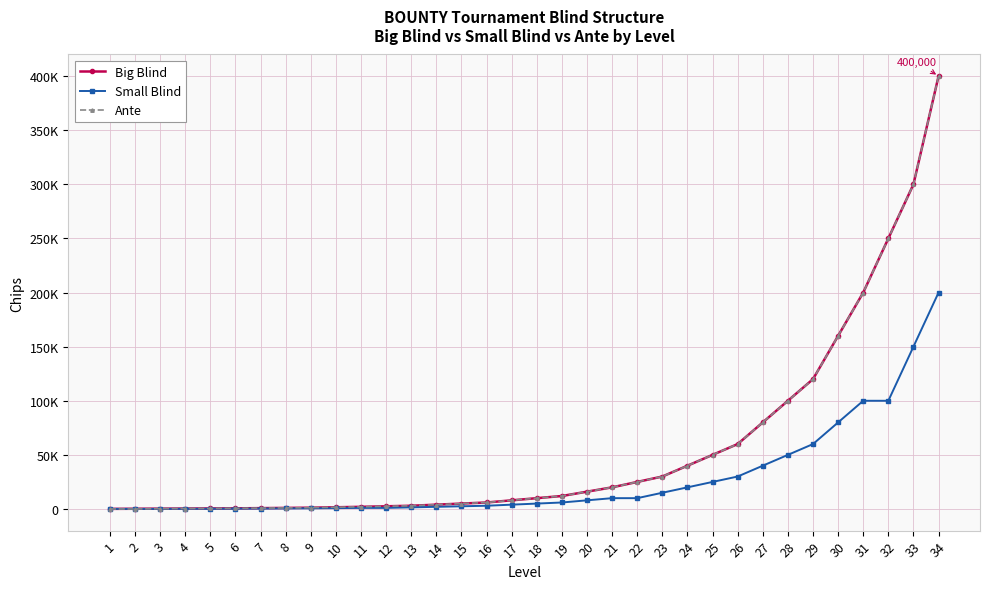

What are all the series names shown in the legend?

Big Blind, Small Blind, Ante